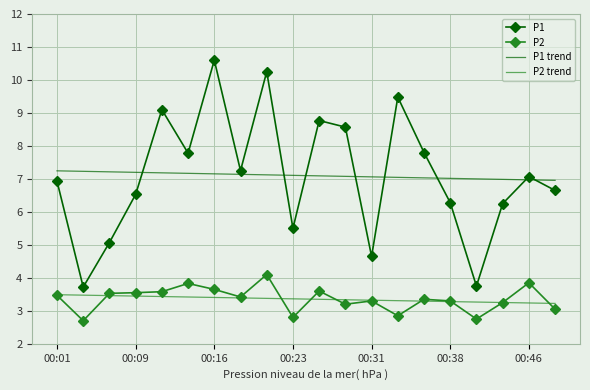

True or false: P2 and P1 trend cross at least once.

False